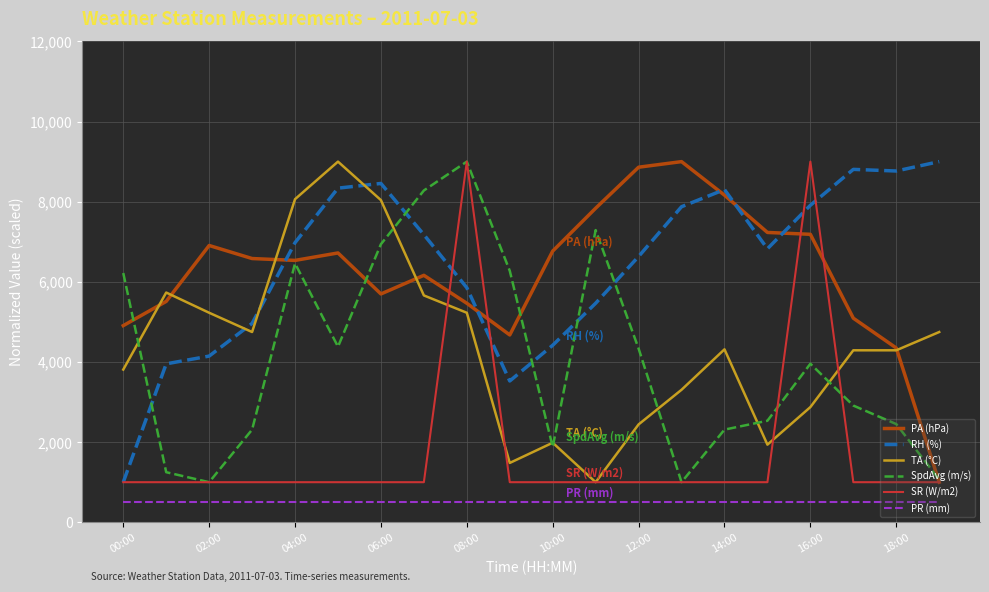

What is the maximum value shown in the chart?

9000.0